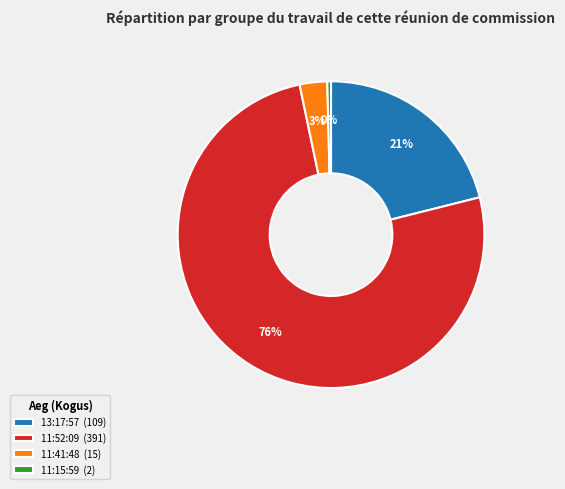

Which has a higher value, 13:17:57 (109) or 11:52:09 (391)?

11:52:09 (391)